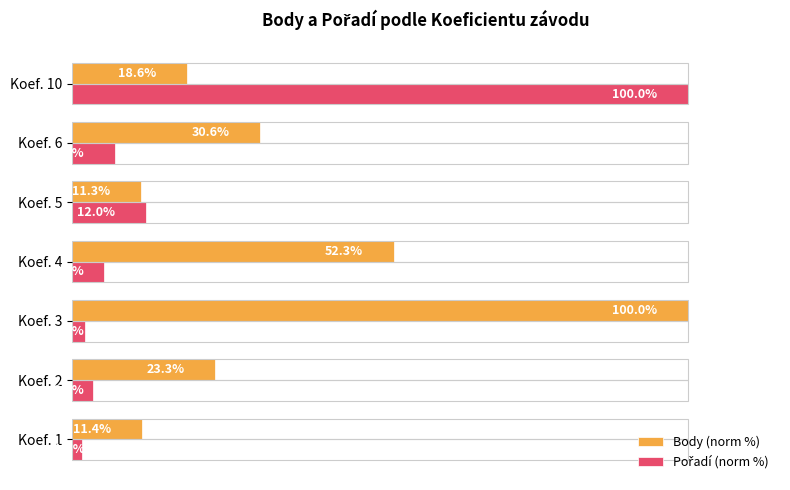

What is the difference between the maximum and minimum values in the Pořadí (norm %) series?

98.4